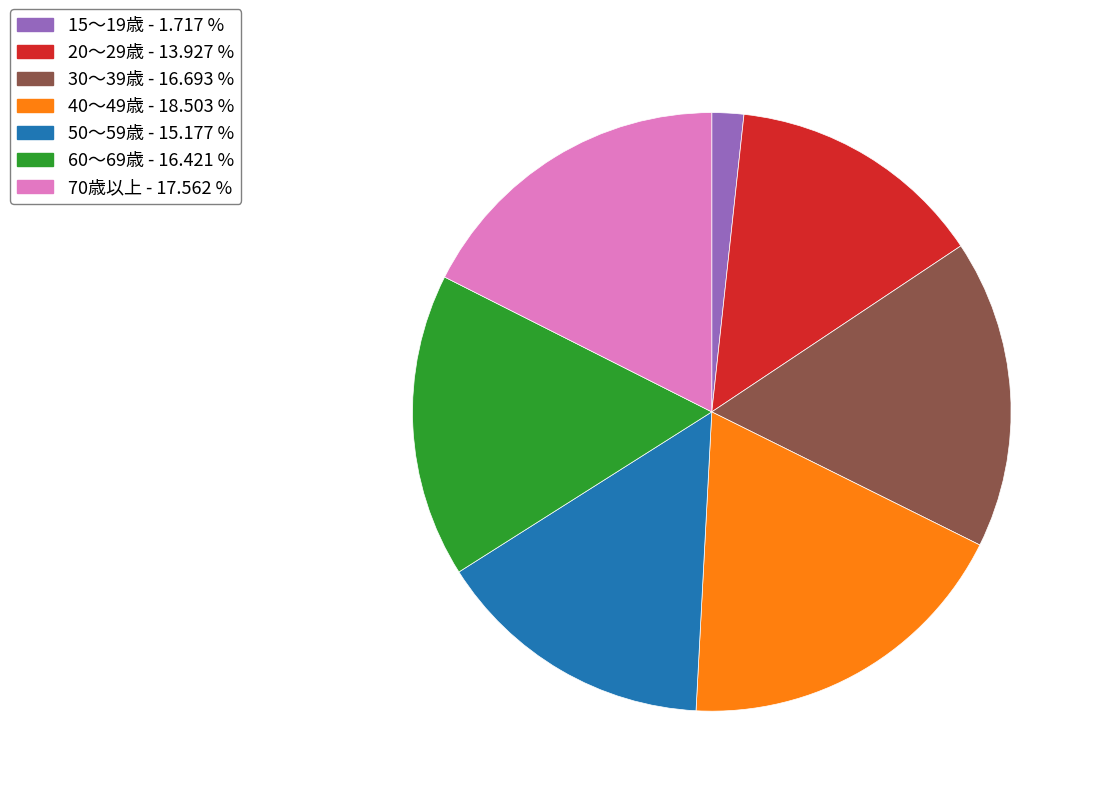

What is the smallest slice in the pie chart?

15～19歳 - 1.717 %